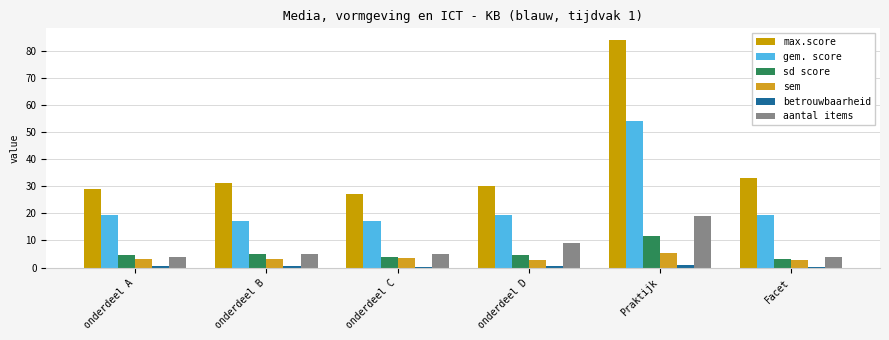

Between Praktijk and Facet, which series saw the biggest shift?

max.score